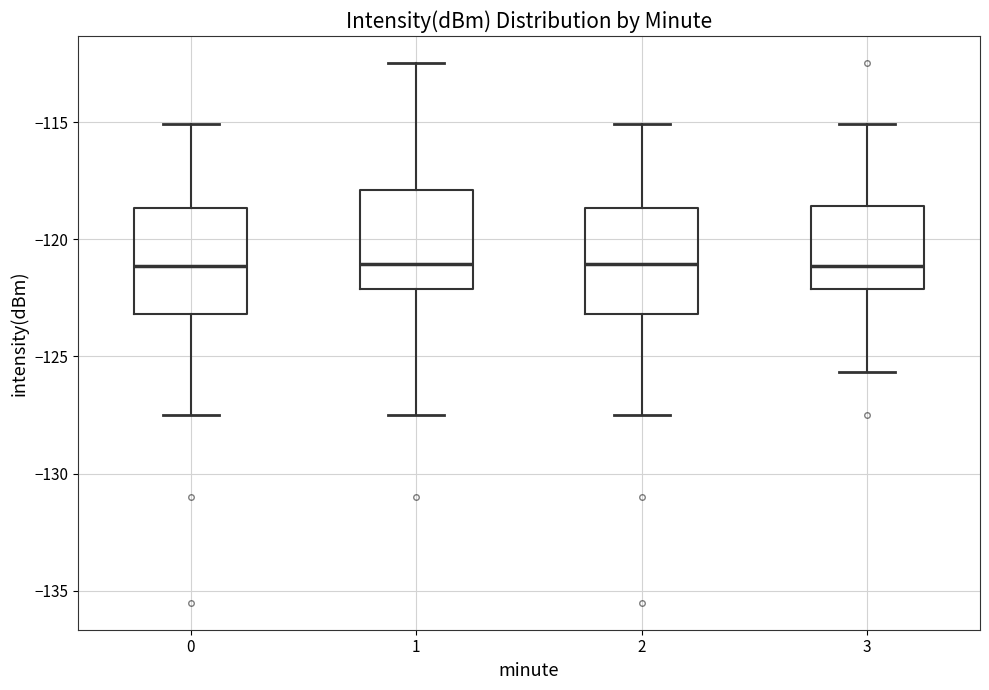

Reading left to right, transcribe this box plot: for each box, give where its median line is, the range the box spans, and where its two whiskers end, as read against the y-axis. The values are not printed on the chart, so give them approximately, as read against the axis.

0: median -121.0, box -123.0 to -118.5, whiskers -127.5 to -115.0
1: median -121.0, box -122.0 to -118.0, whiskers -127.5 to -112.5
2: median -121.0, box -123.0 to -118.5, whiskers -127.5 to -115.0
3: median -121.0, box -122.0 to -118.5, whiskers -125.5 to -115.0